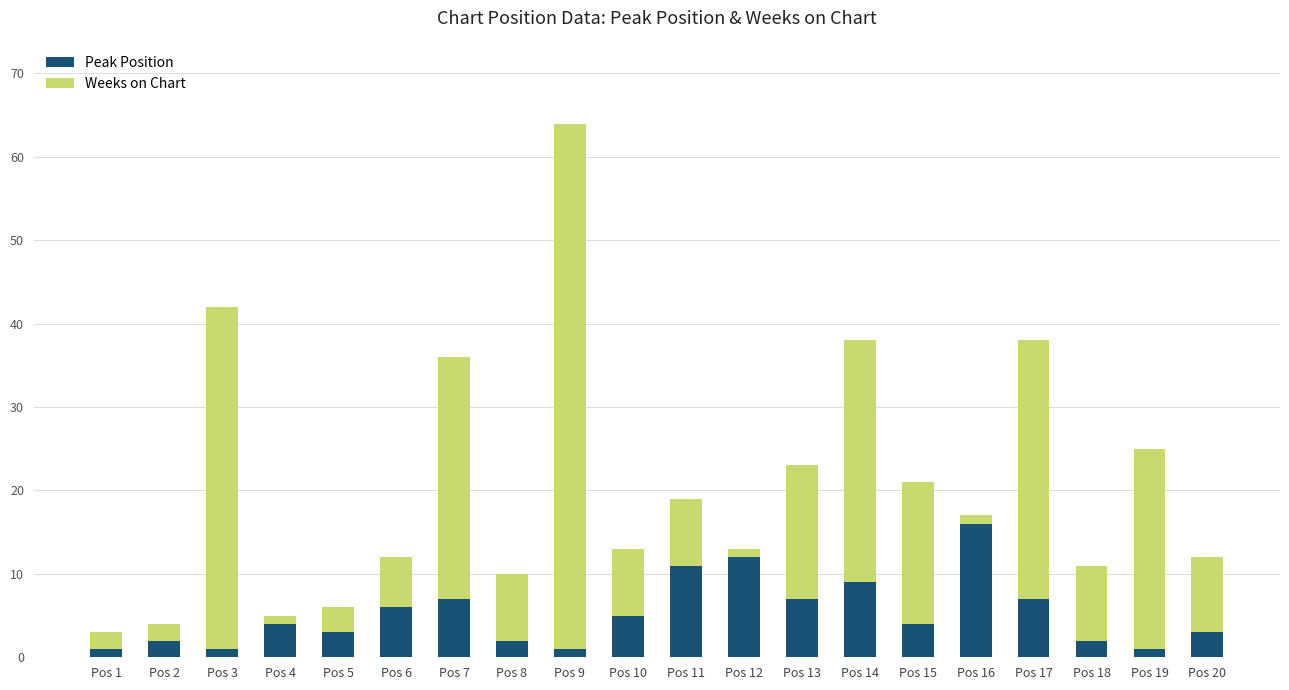

The value of Peak Position at Pos 16 is 28. True or false?

False